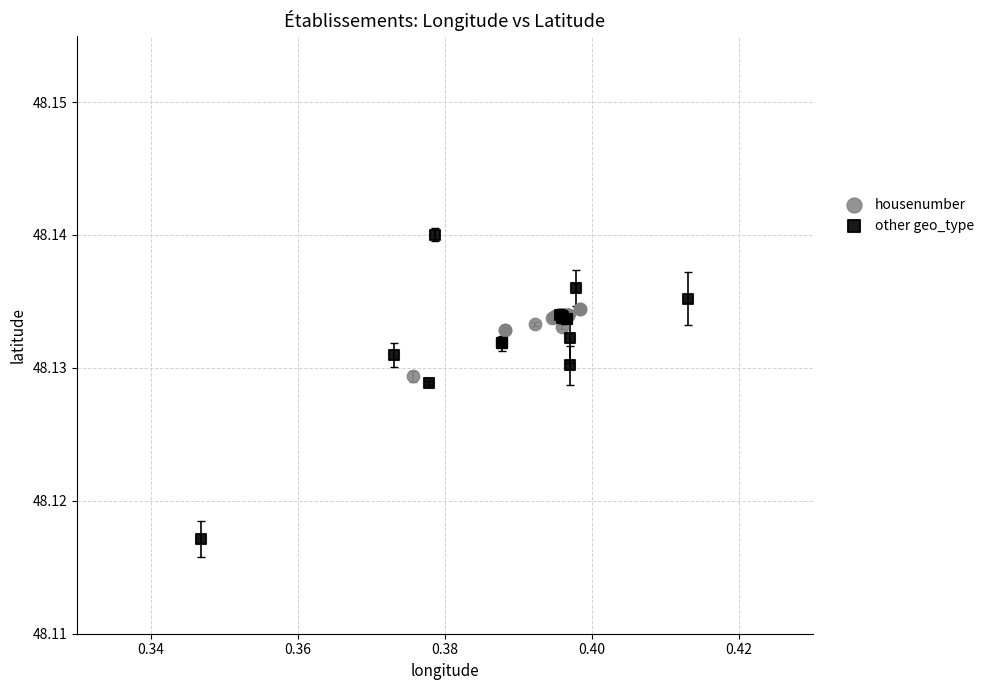

What are all the series names shown in the legend?

housenumber, other geo_type